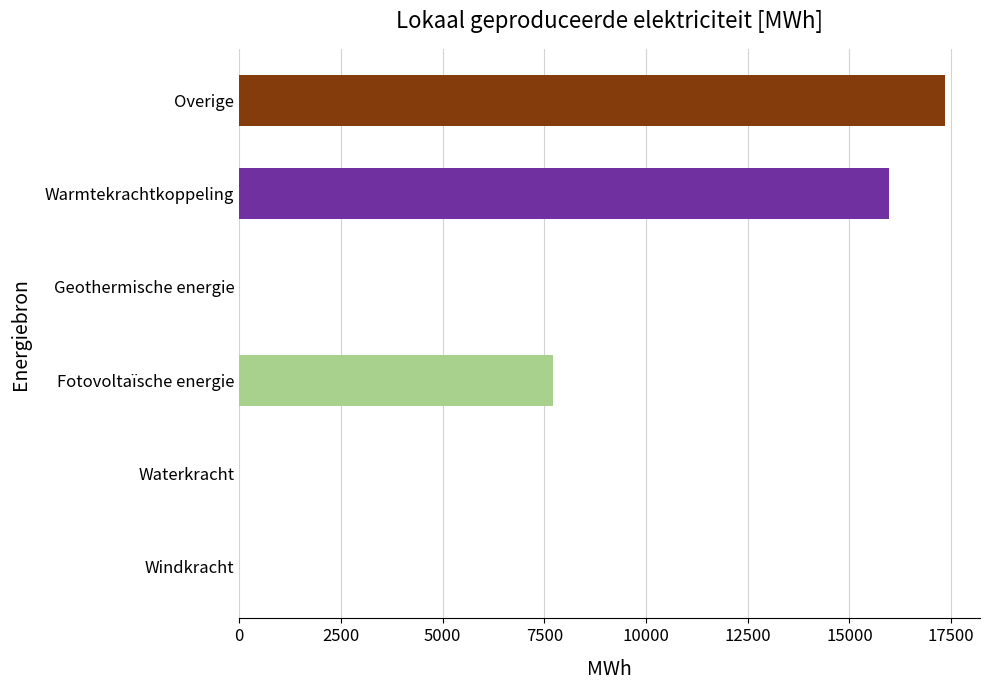

Is it true that the value at Fotovoltaïsche energie is 7711.5?

True